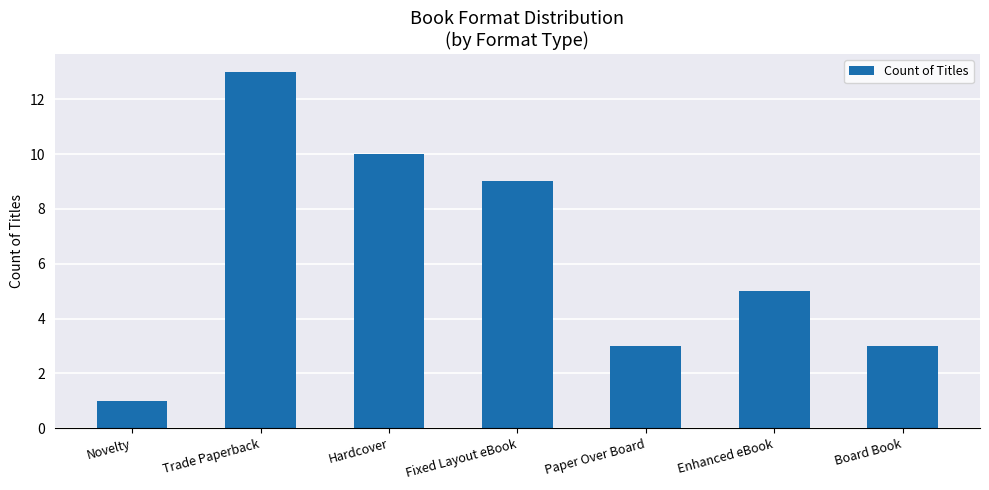

Reading left to right, list all the values displayed in this chart.

1	13	10	9	3	5	3